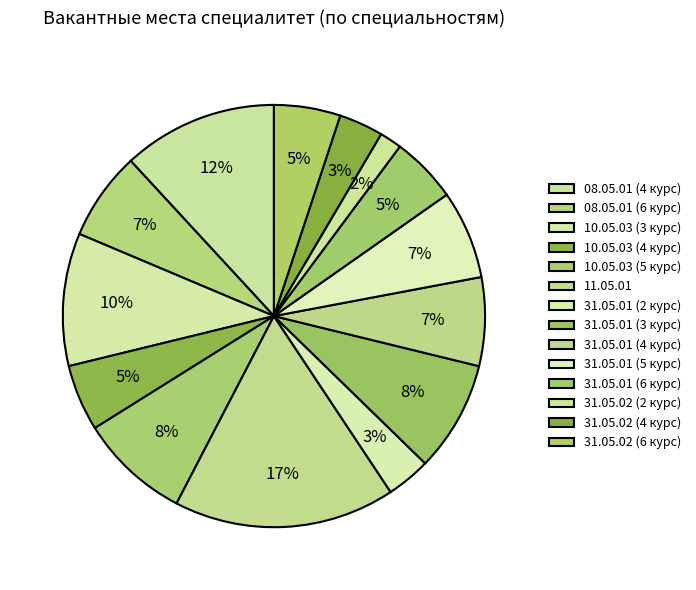

The 31.05.02 (4 курс) slice represents 3% of the pie. True or false?

True